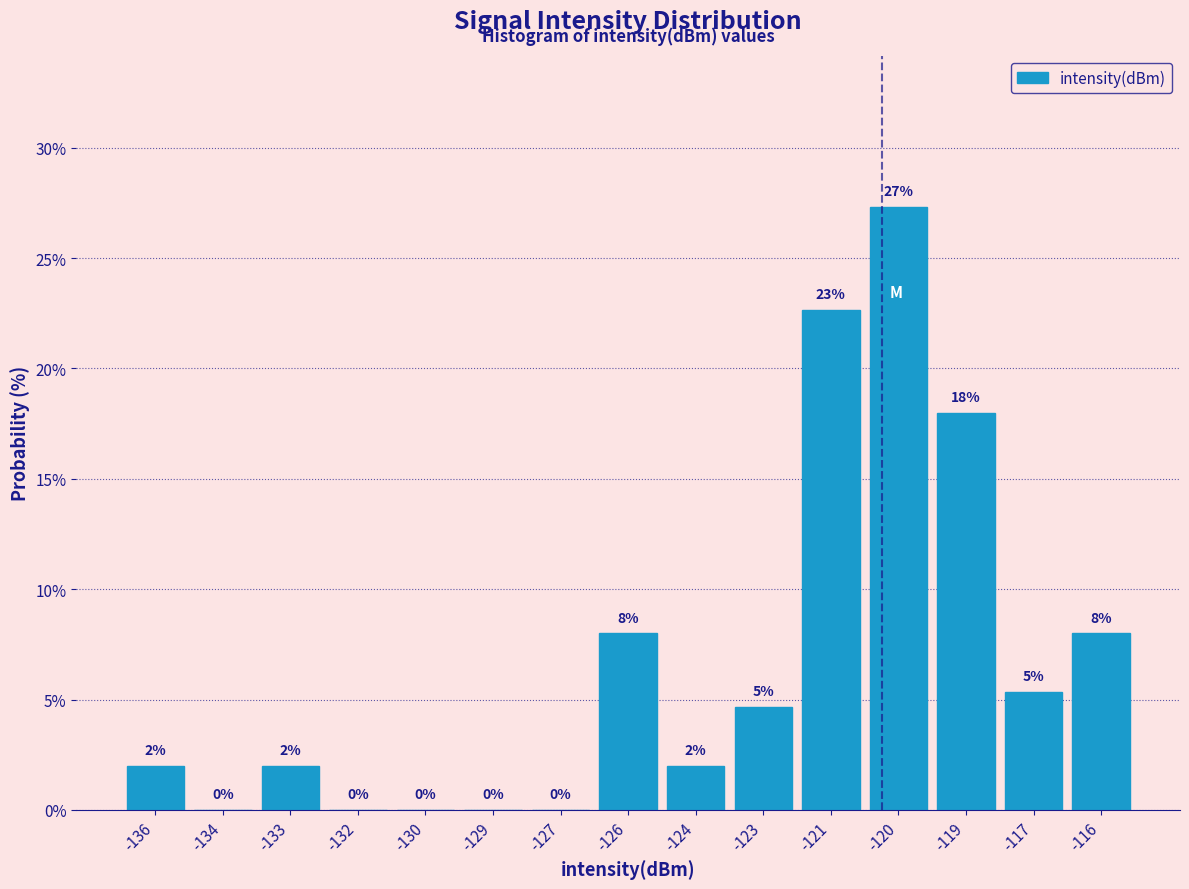

Is it true that the value at -124 is 2.0?

True